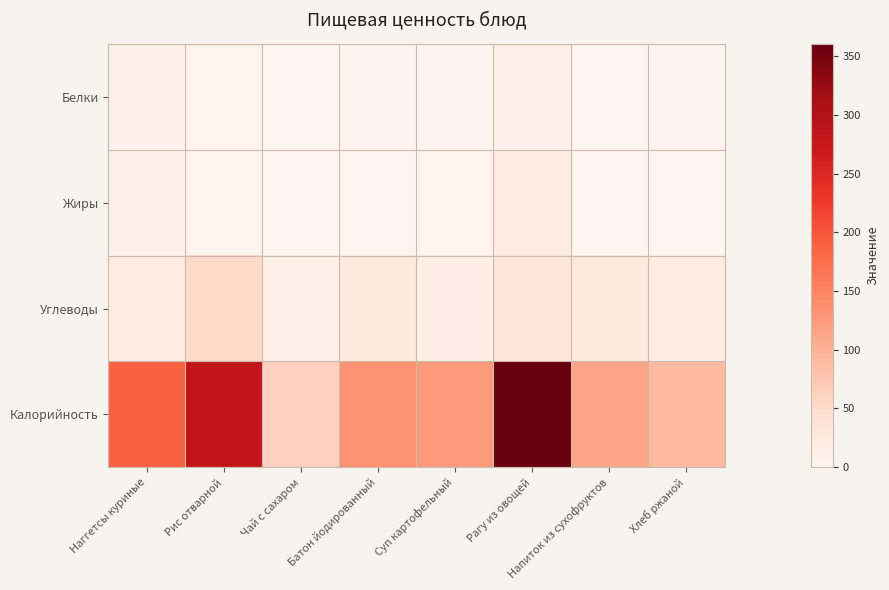

Which series has the widest spread of values?

Калорийность